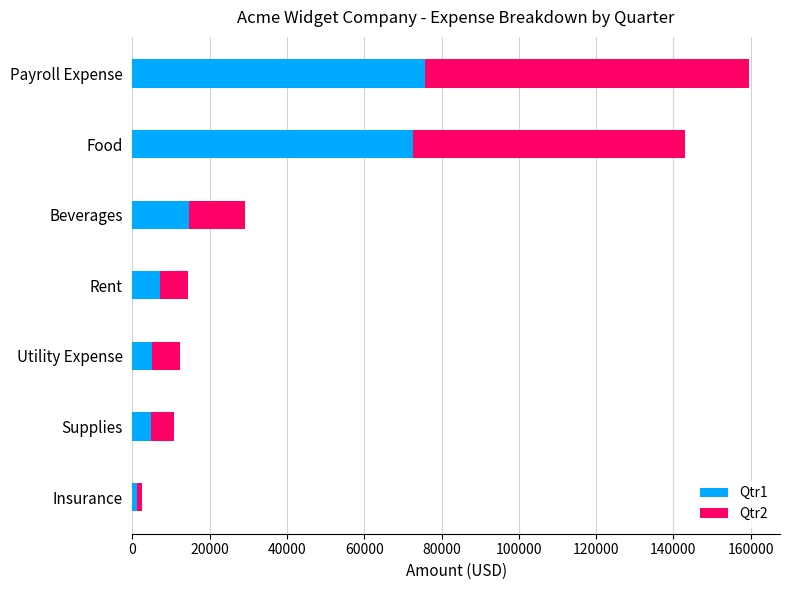

Count the number of data series in this chart.

2